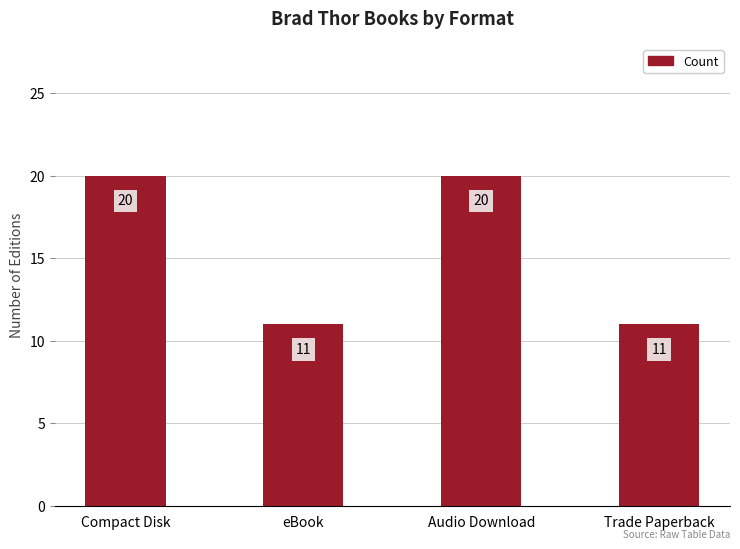

True or false: the data shows 11 at Trade Paperback.

True